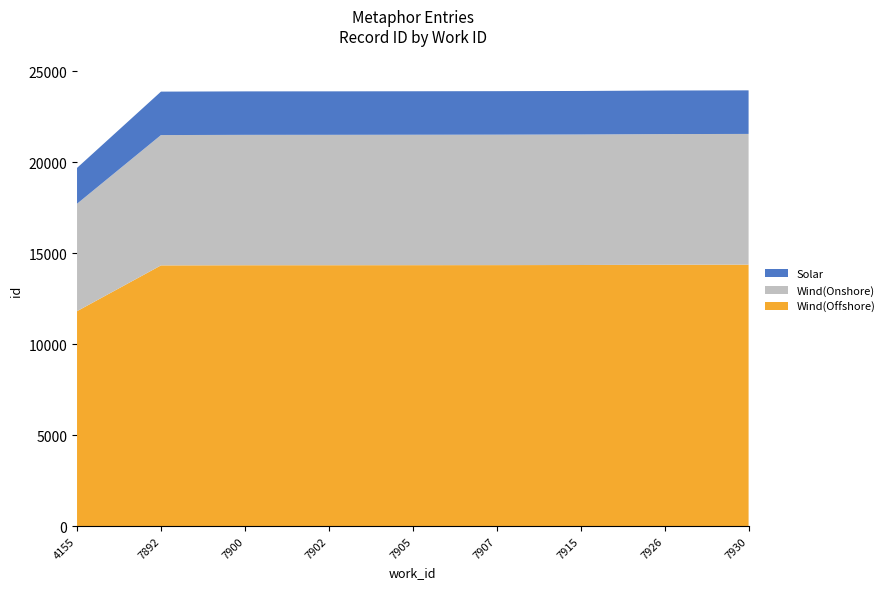

Reading left to right, list all the values displayed in this chart.

19677	23869	23882	23884	23889	23894	23905	23929	23939